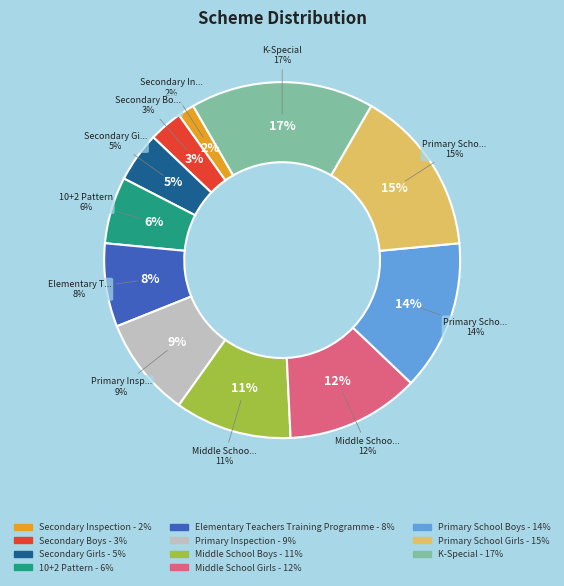

To the nearest percent, what portion does Middle School Boys represent?

11%